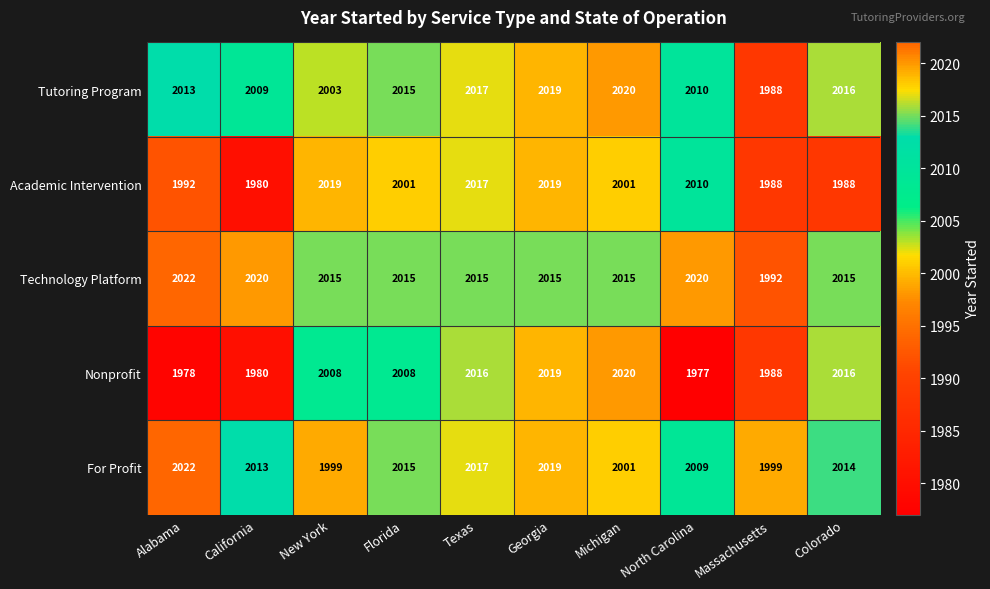

What is the greatest value displayed?

2022